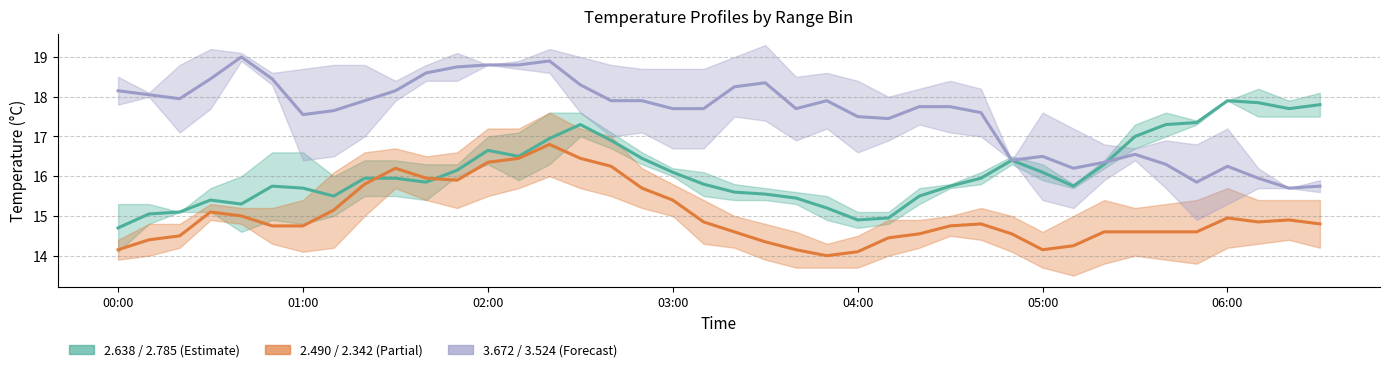

What position from the left is 06:00?

37